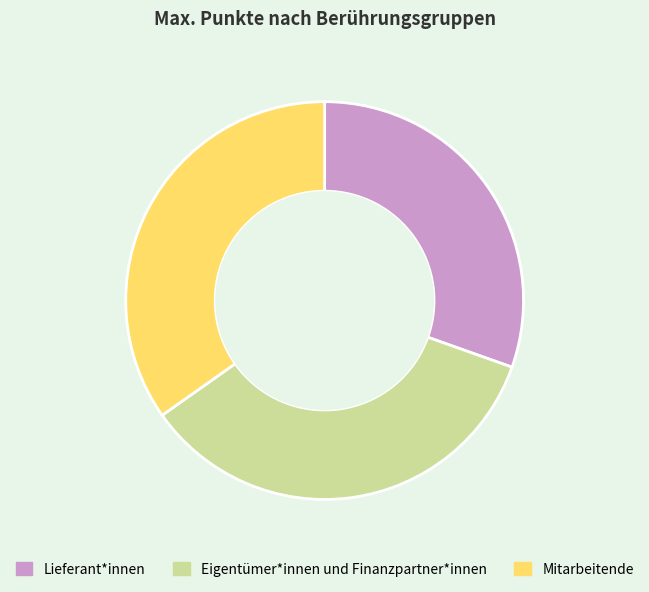

The Lieferant*innen slice represents 30% of the pie. True or false?

True